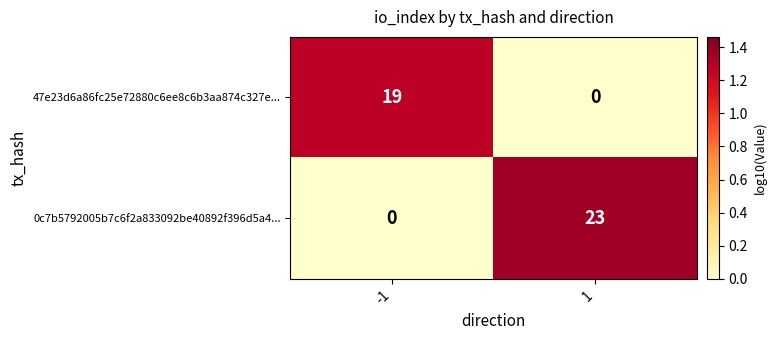

What is the sum of the 0c7b5792005b7c6f2a833092be40892f396d5a4... values at 1 and -1?

23